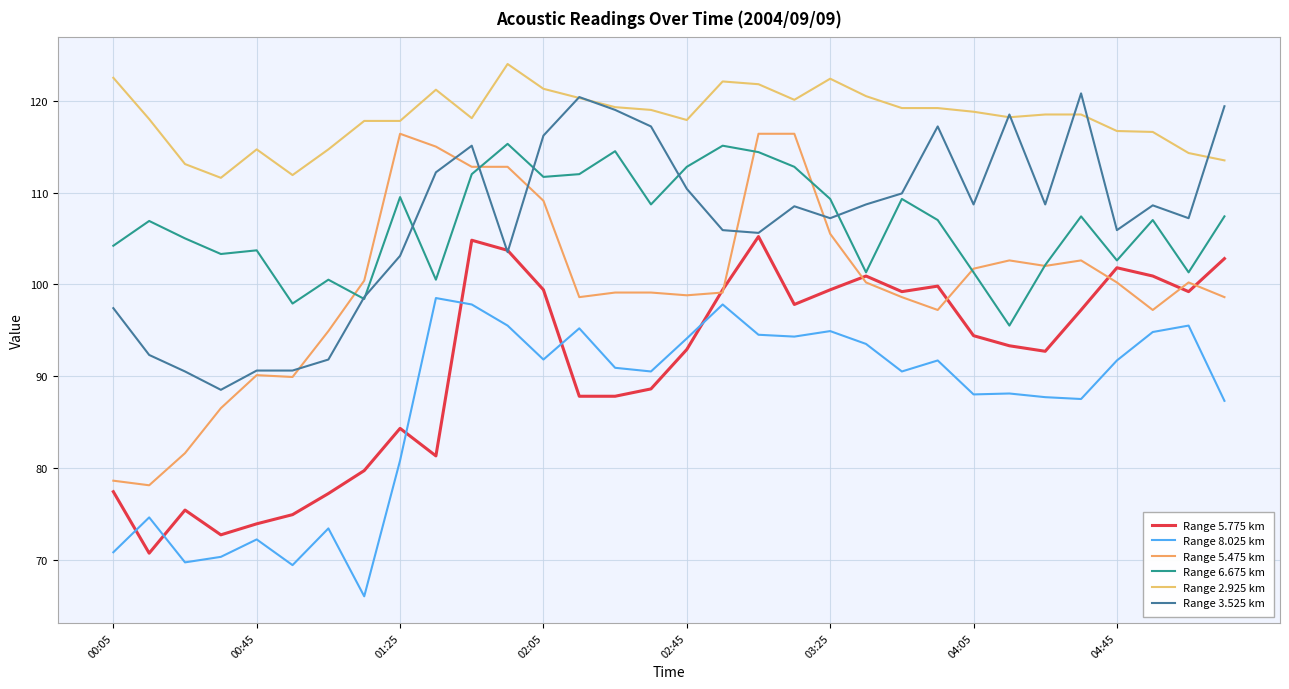

Which series has the largest total across all categories?

Range 2.925 km